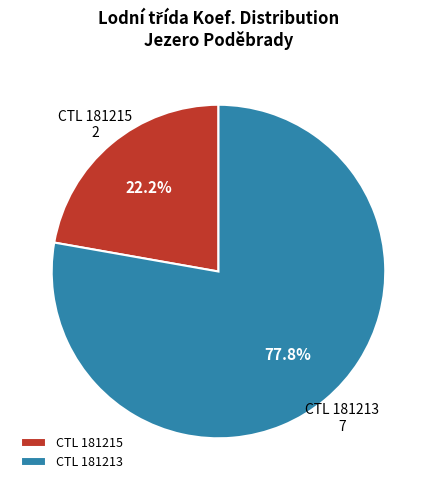

Is the sum of CTL 181213 and CTL 181215 greater than half?

Yes